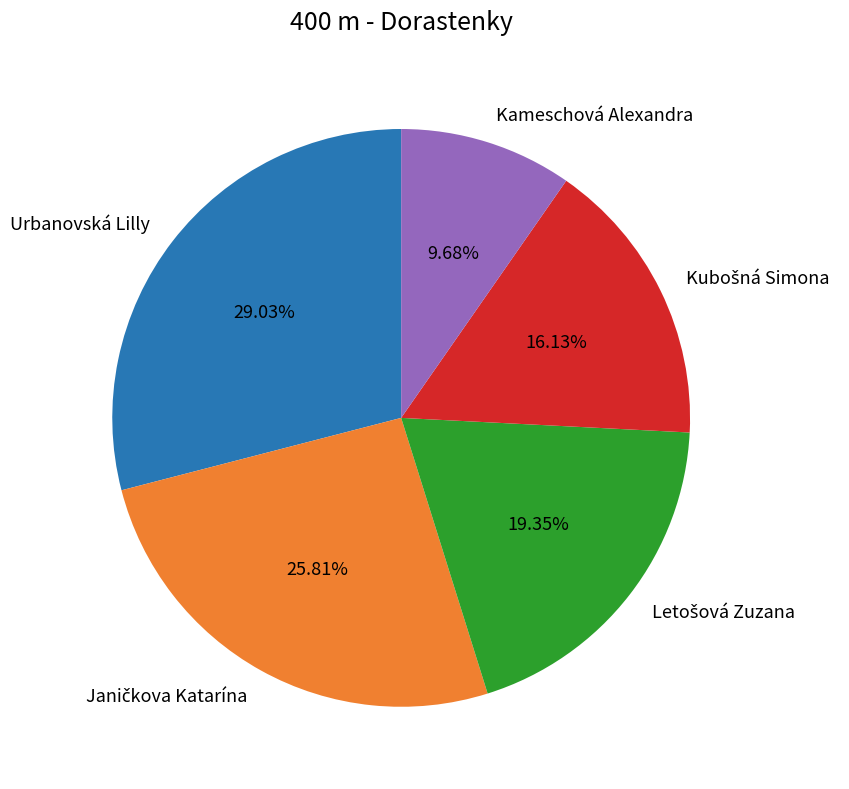

Is Kameschová Alexandra the majority of the pie?

No